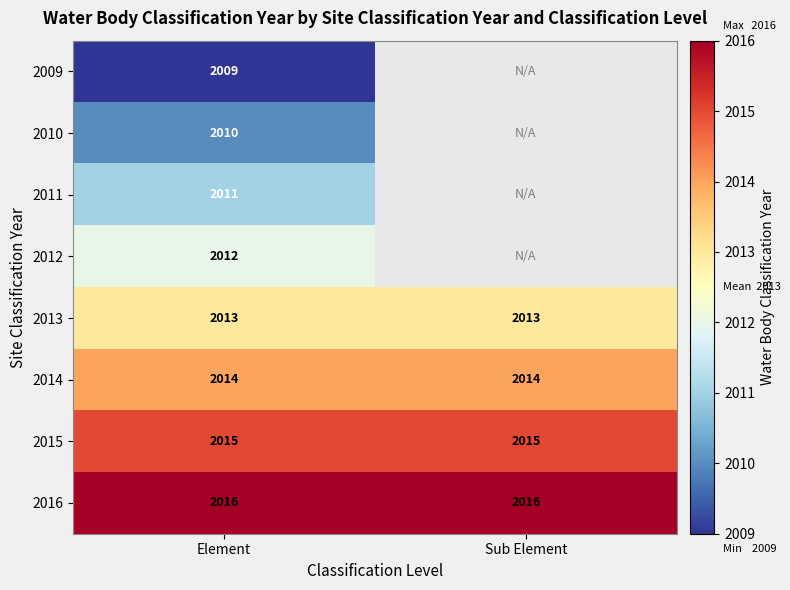

What is the difference between the highest and lowest values at Element?

7